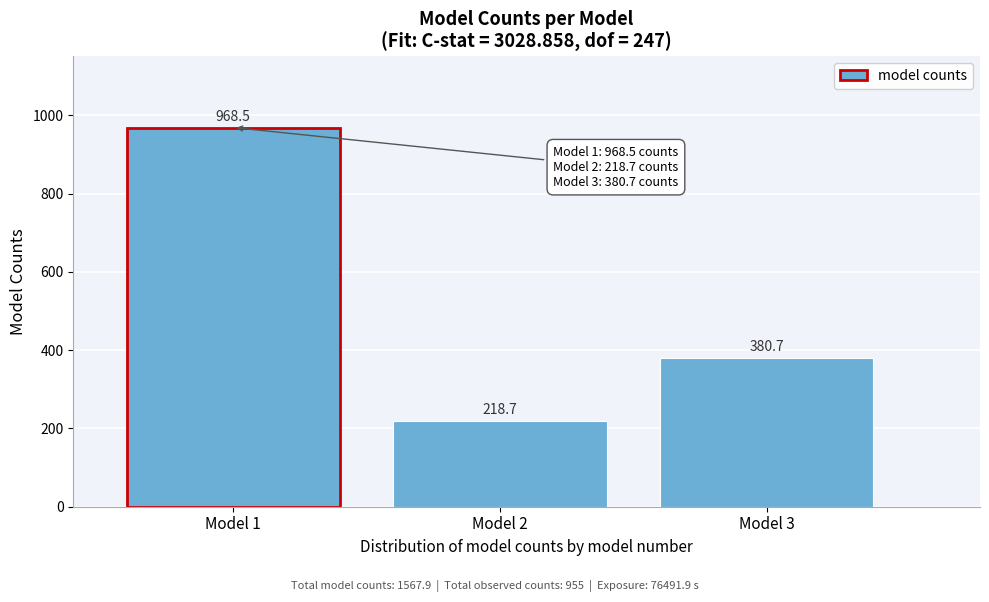

Reading left to right, what are all the values shown in this chart?

Model 1=968.5	Model 2=218.7	Model 3=380.7